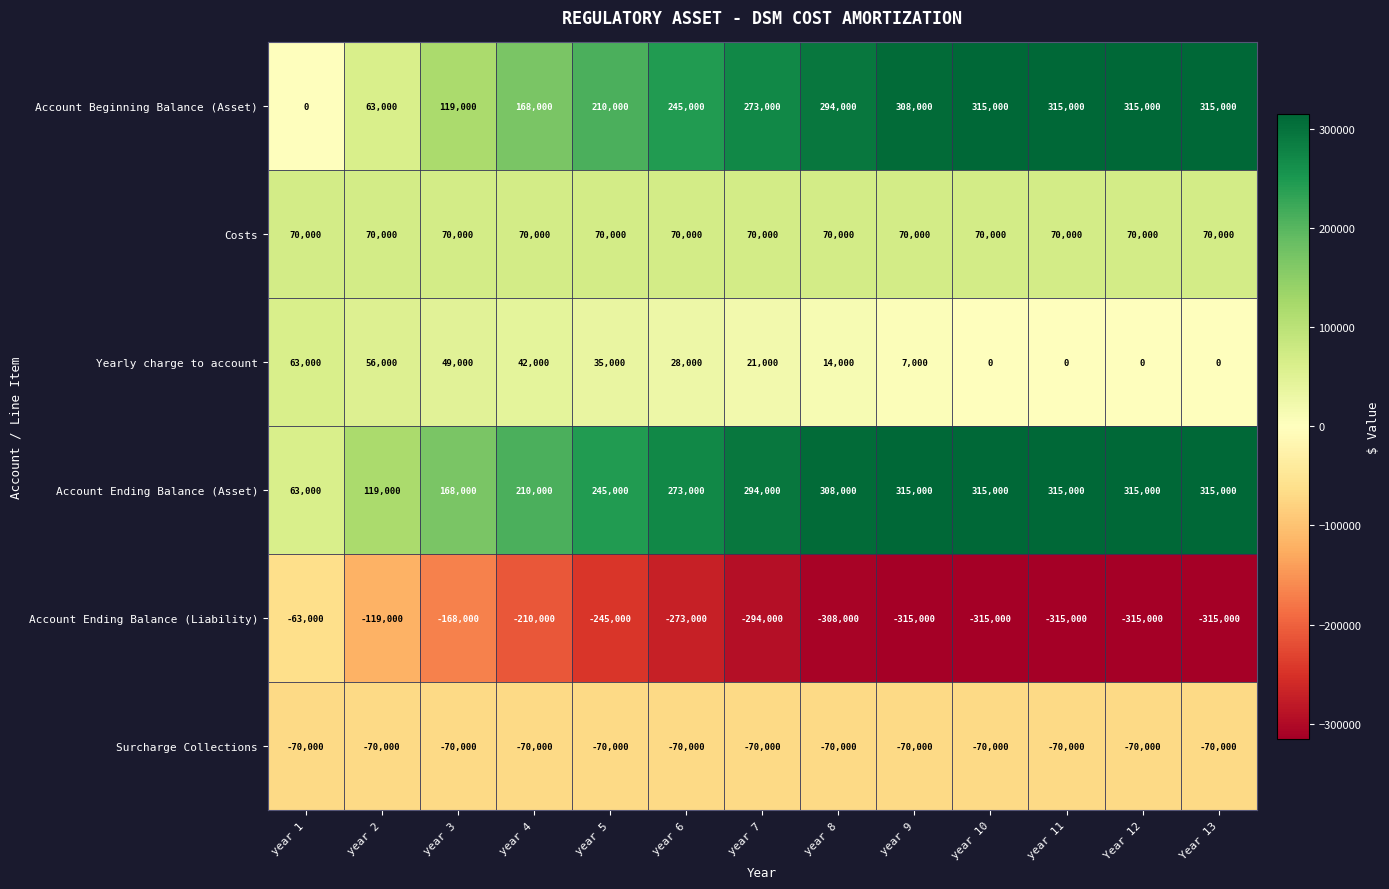

Which series has the largest range (max minus min)?

Account Beginning Balance (Asset)